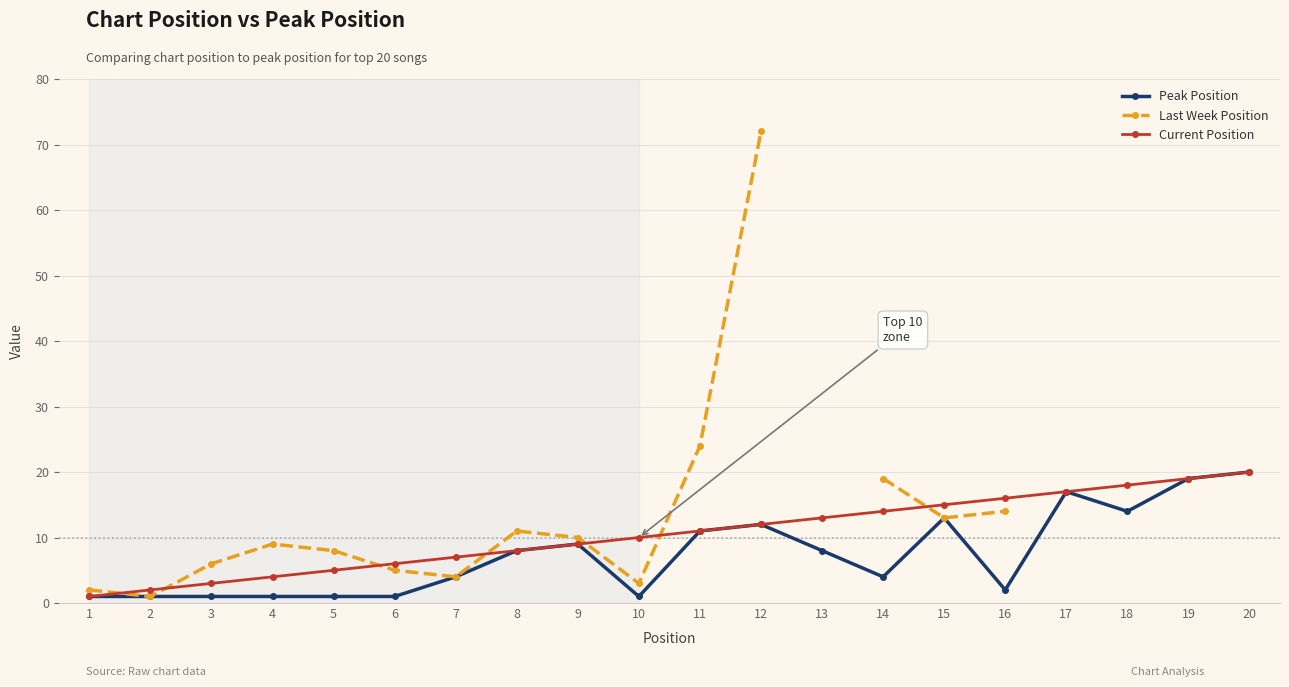

How many intersections are there between Current Position and Last Week Position?

7